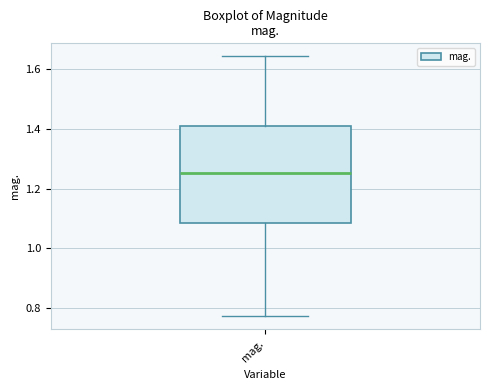

Where does the lower whisker of the box for mag. end on the y-axis? The values are not printed on the chart, so give them approximately, as read against the axis.

0.78